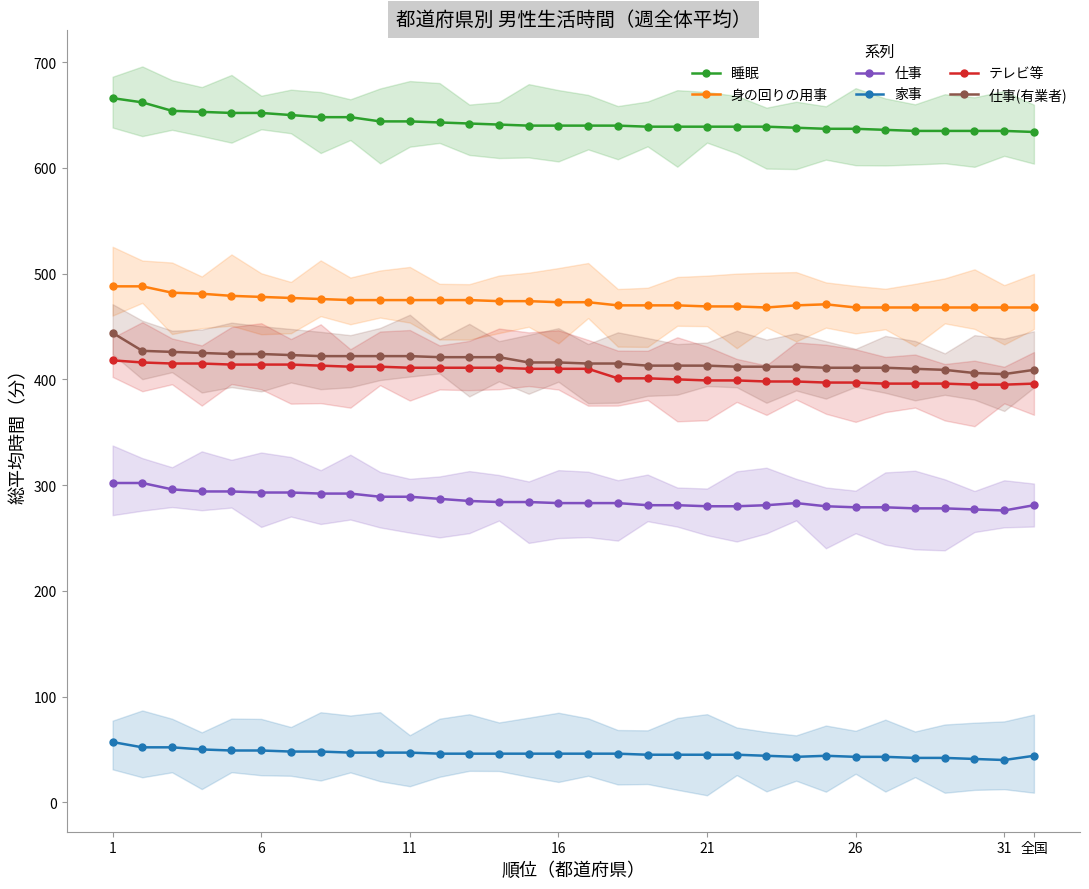

What is the difference between the highest and lowest values at 17?

594